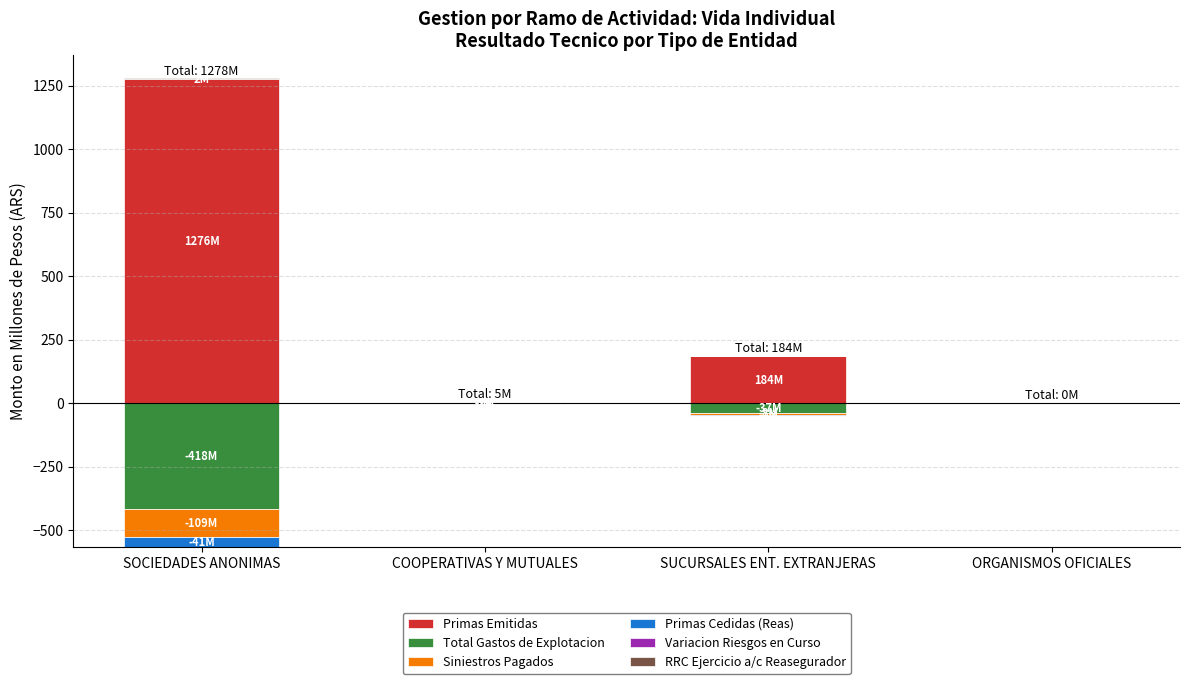

Are the bars horizontal?

No